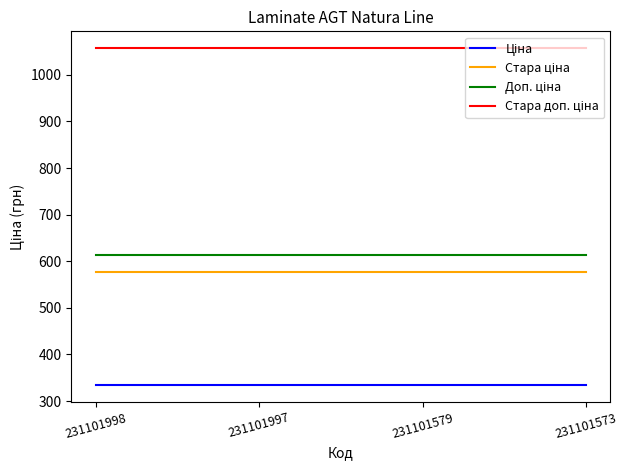

What is the greatest value displayed?

1057.2